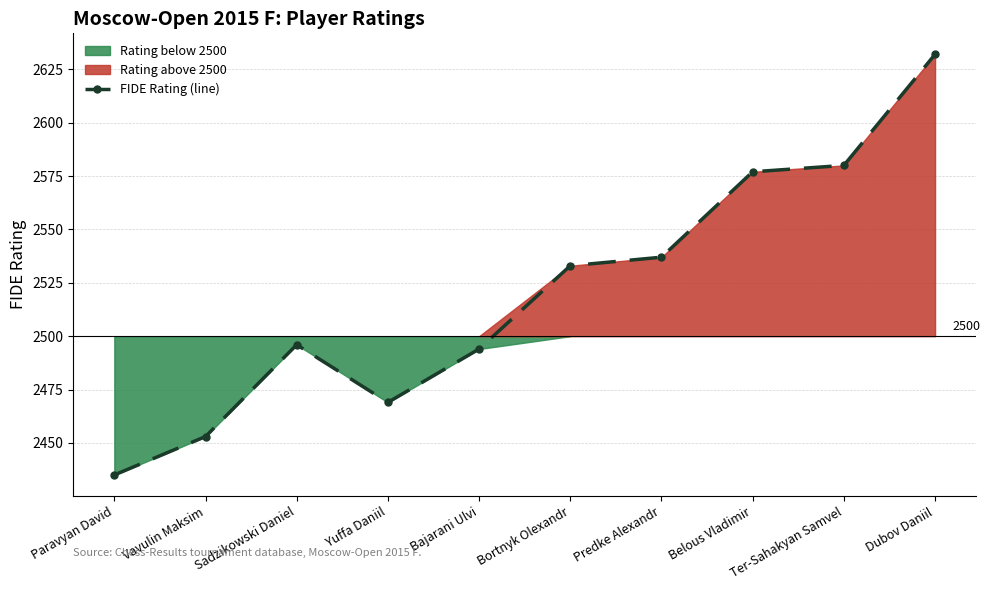

What is the ratio of the value at Paravyan David to the value at Dubov Daniil?

0.9